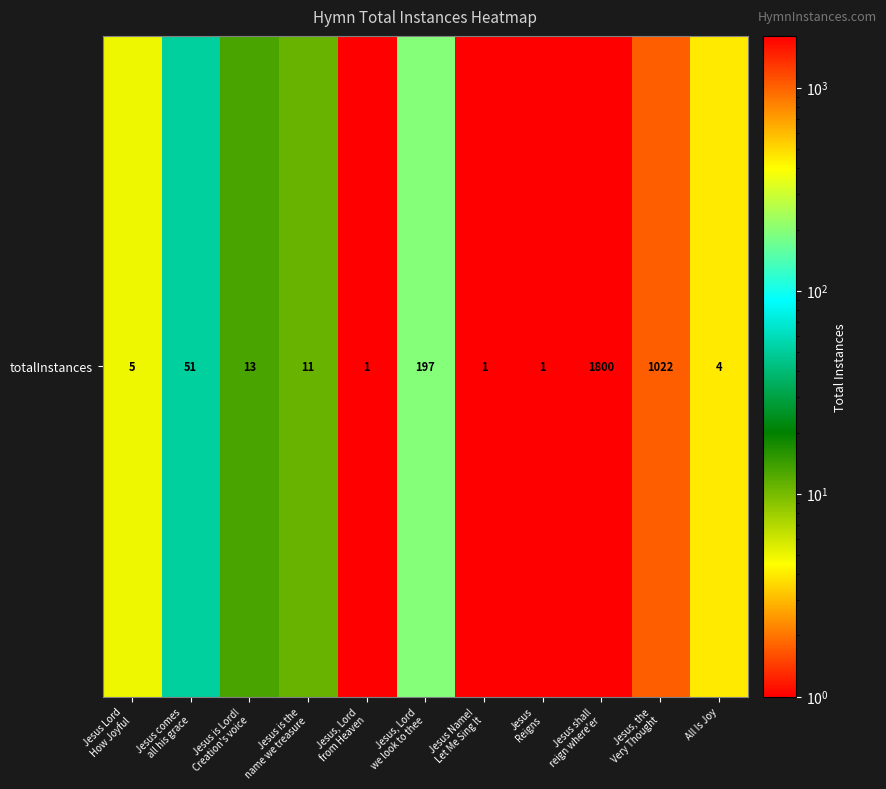

What is the change in value from Jesus is Lord!
Creation's voice to Jesus Name!
Let Me Sing It?

-12